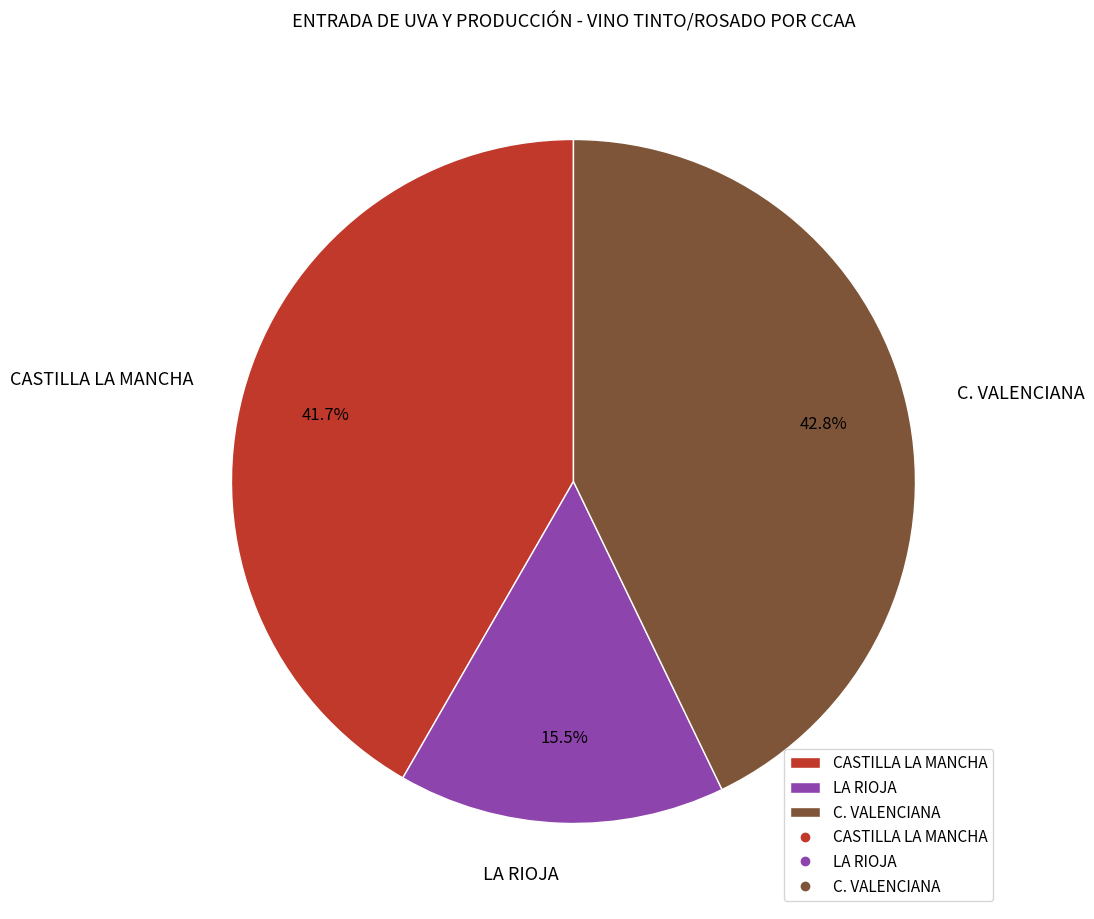

What percentage is the C. VALENCIANA slice, to the nearest percent?

43%